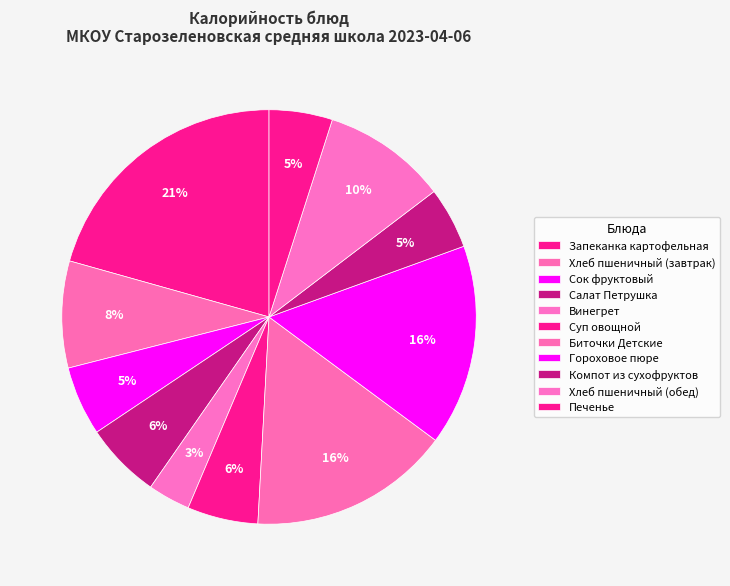

Count the number of slices in the pie.

11